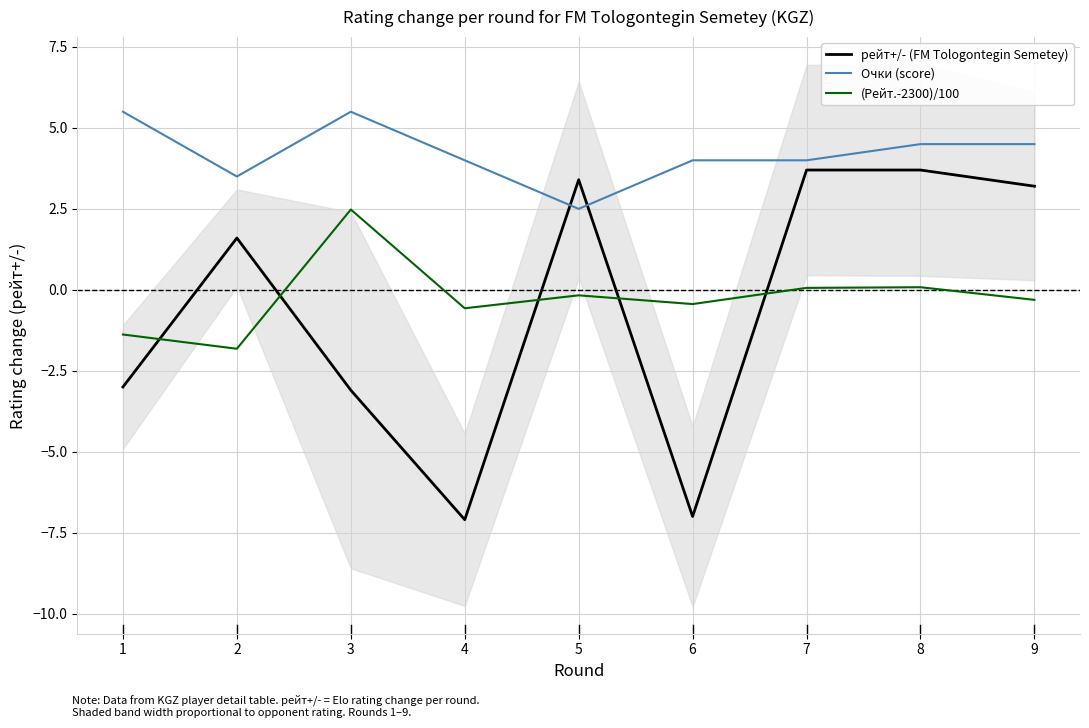

How many times do (Рейт.-2300)/100 and рейт+/- (FM Tologontegin Semetey) cross each other?

5